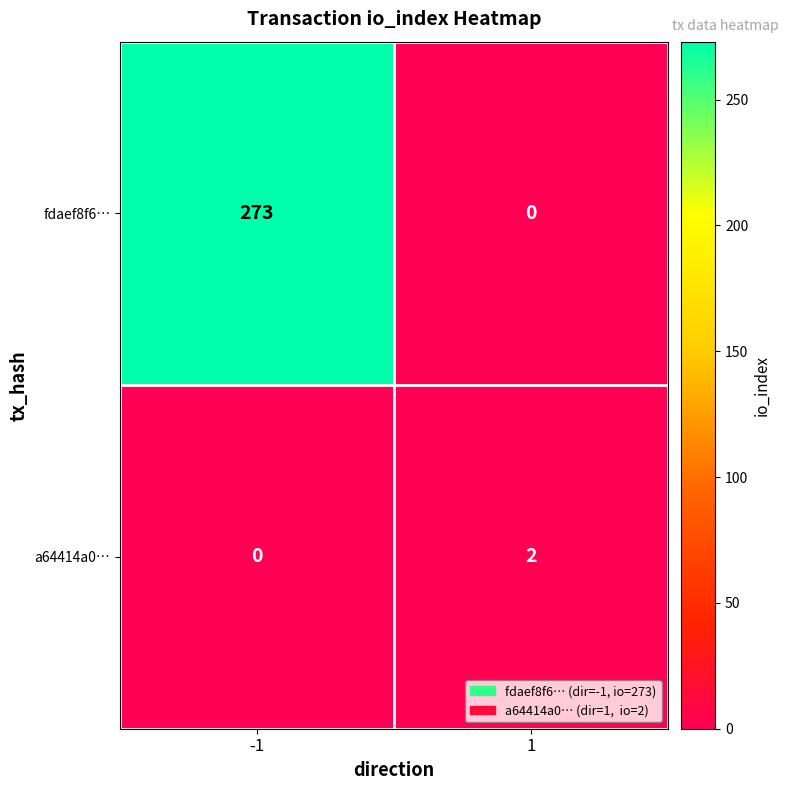

True or false: fdaef8f6… has a value of 273 at -1.

True